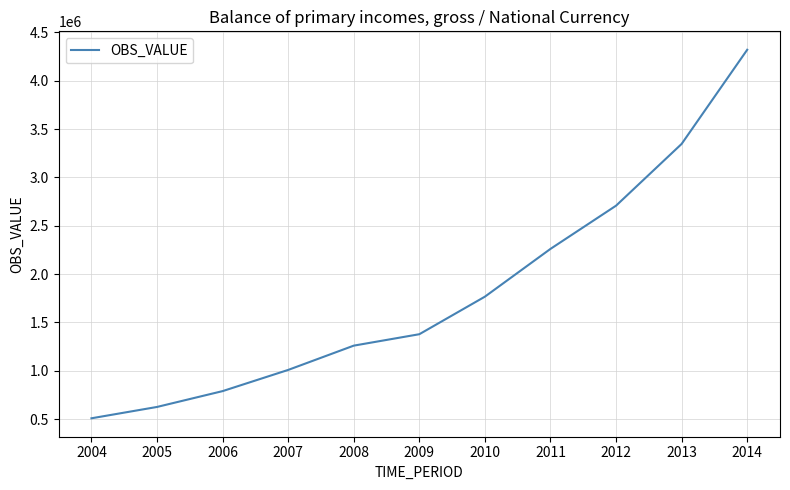

What is the greatest value displayed?

4320146